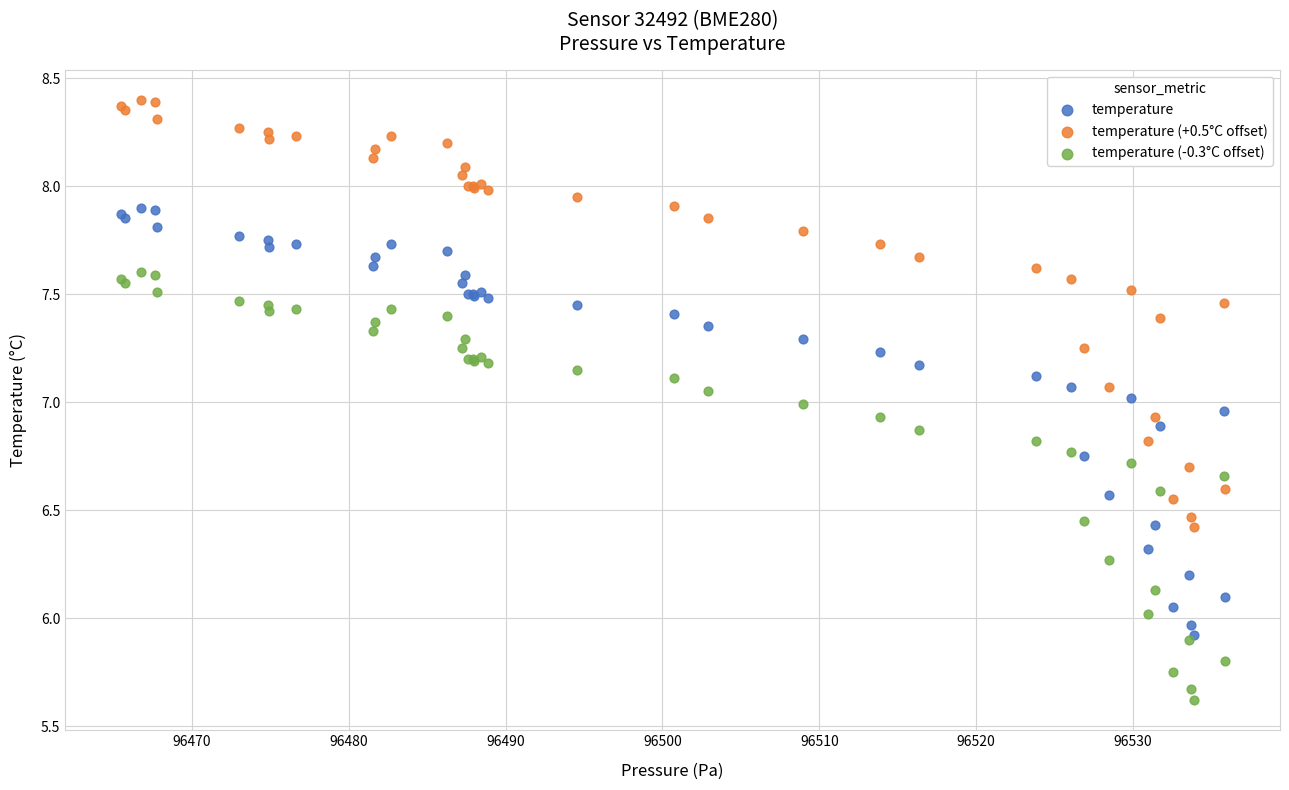

What are all the series names shown in the legend?

temperature, temperature (+0.5°C offset), temperature (-0.3°C offset)